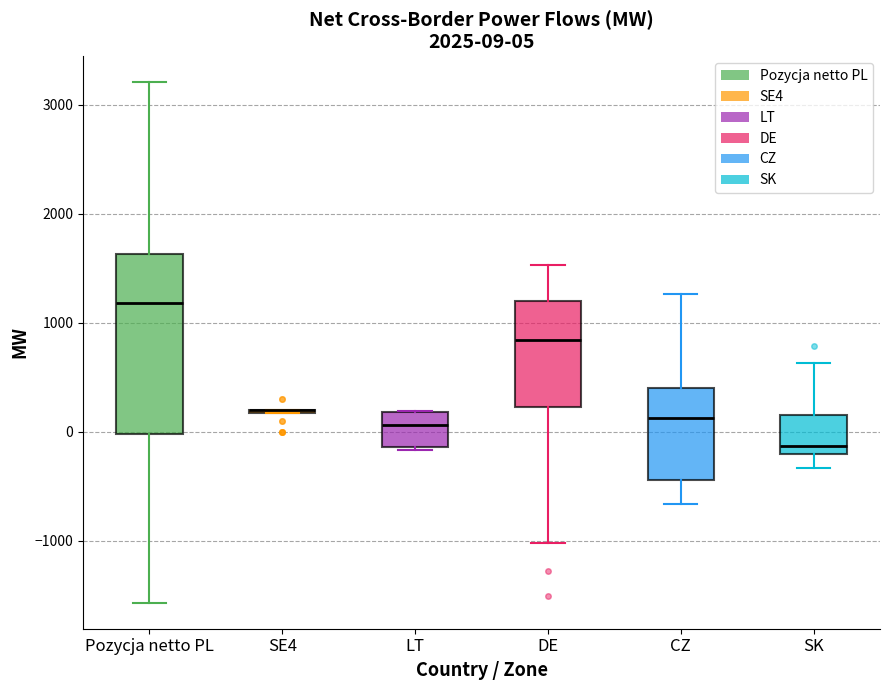

Comparing the boxes themselves (not the whiskers), which one is the tallest?

Pozycja netto PL